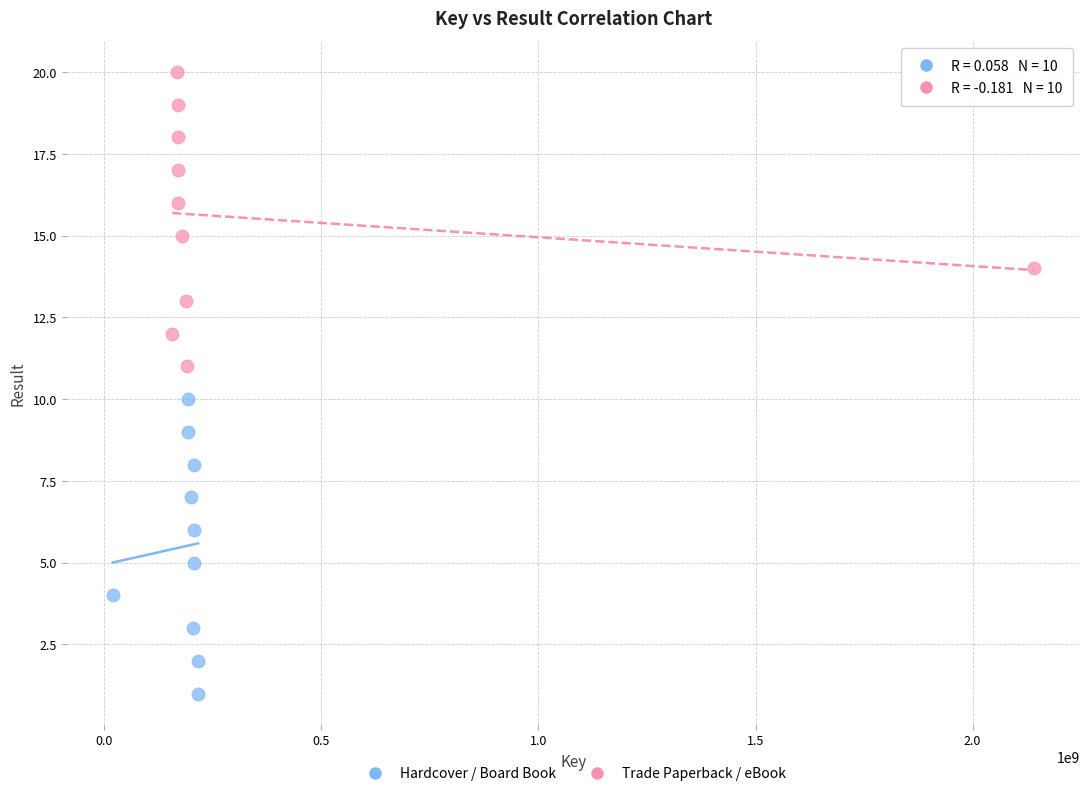

Which series contains the highest Y value?

Trade Paperback / eBook